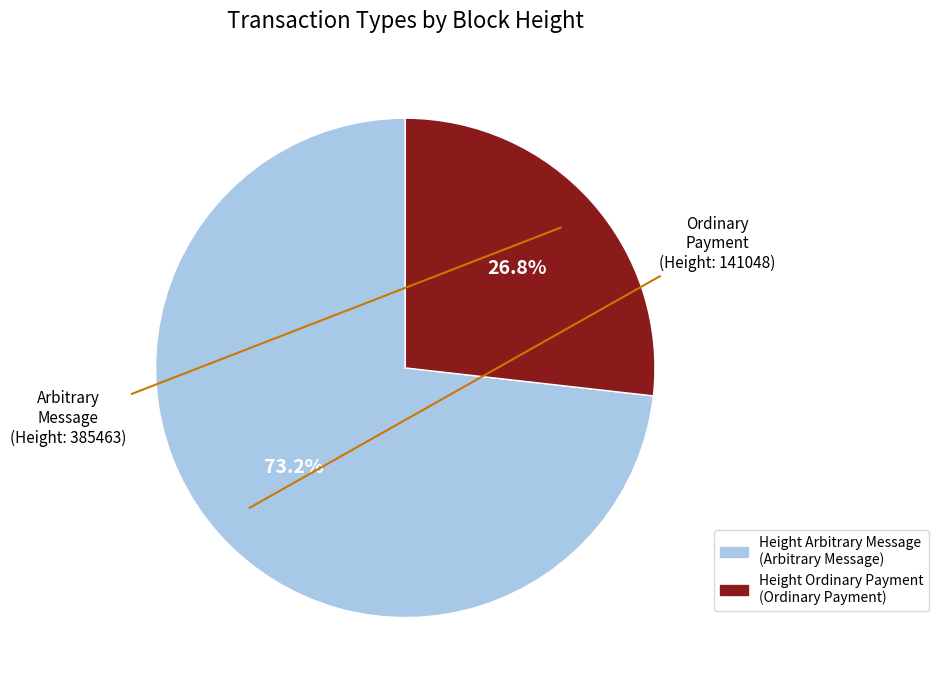

Which has a higher value, Arbitrary Message or Ordinary Payment?

Arbitrary Message